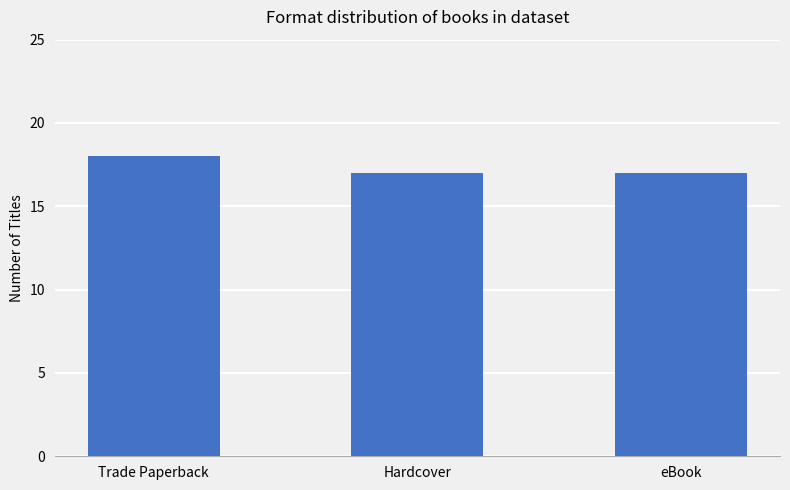

Is it true that the value at eBook is 4?

False